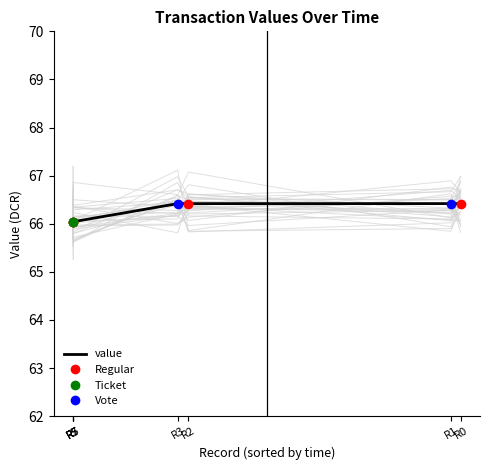

List the labels in order of value, smallest first.

R7, R7, R5, R5, R3, R2, R1, R0